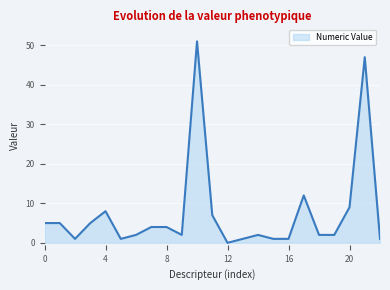

What is the difference between the maximum and minimum values?

51